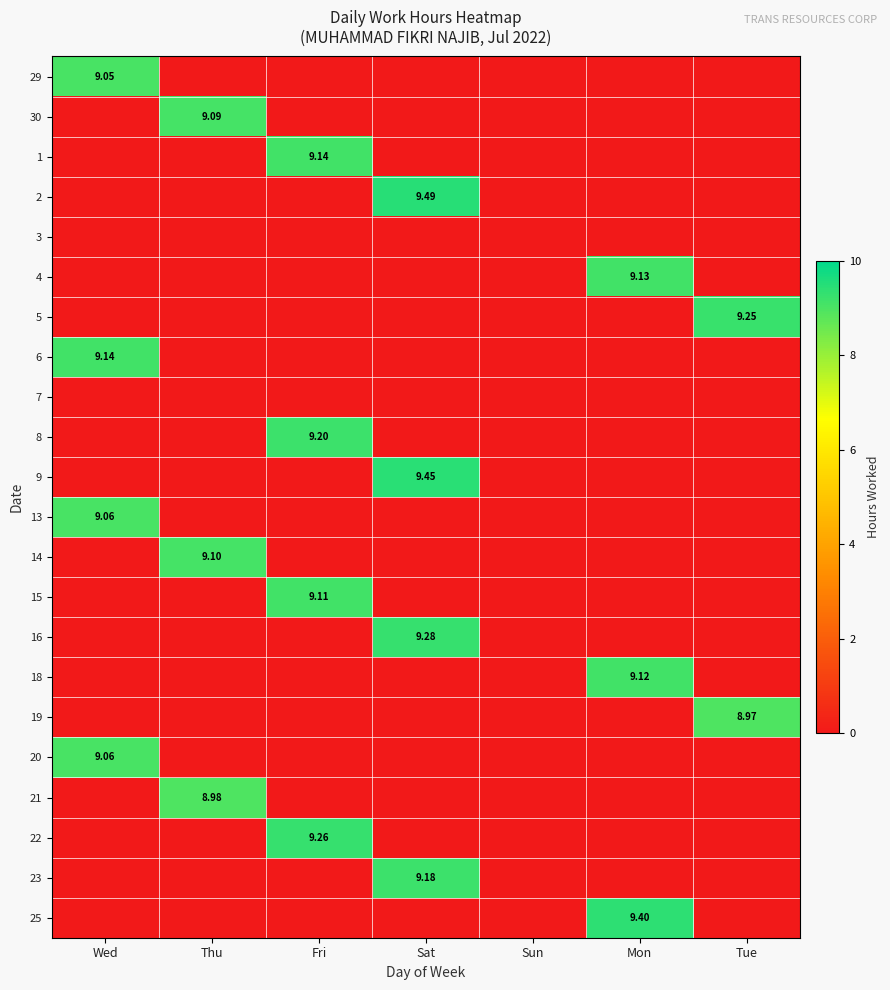

The value of 4 at Tue is -5.7. True or false?

False